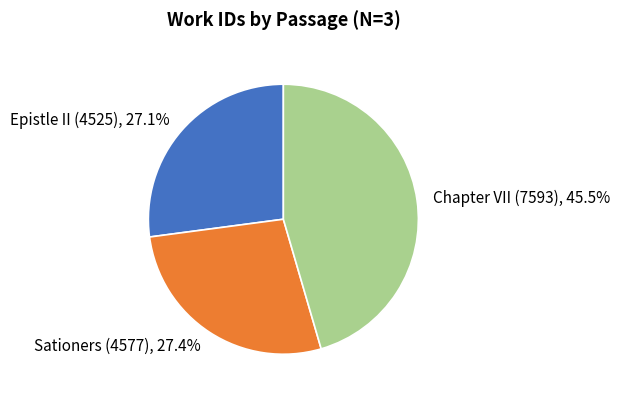

Does Sationers (4577) represent more than half of the total?

No